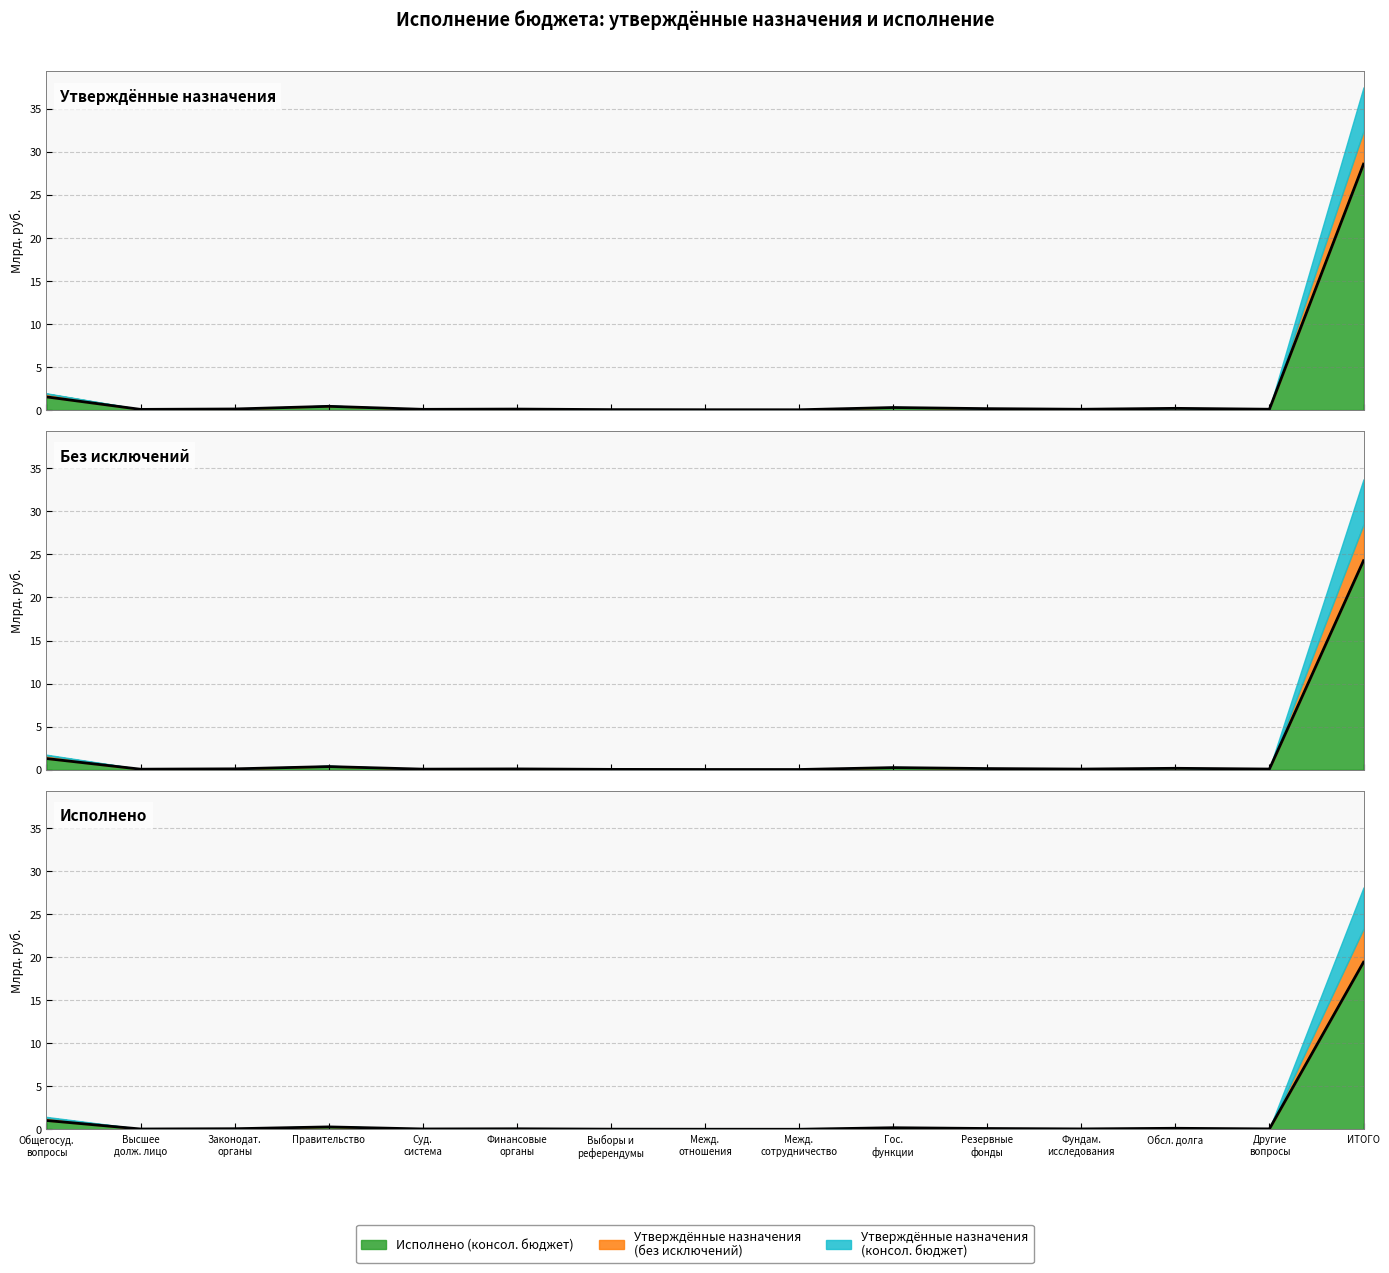

Reading left to right, transcribe all the data shown in this chart.

Общегосуд.
вопросы=1.0	Высшее
долж. лицо=0.0	Законодат.
органы=0.1	Правительство=0.3	Суд.
система=0.0	Финансовые
органы=0.1	Выборы и
референдумы=0.0	Межд.
отношения=0.0	Межд.
сотрудничество=0.0	Гос.
функции=0.2	Резервные
фонды=0.1	Фундам.
исследования=0.1	Обсл. долга=0.1	Другие
вопросы=0.1	ИТОГО=19.4